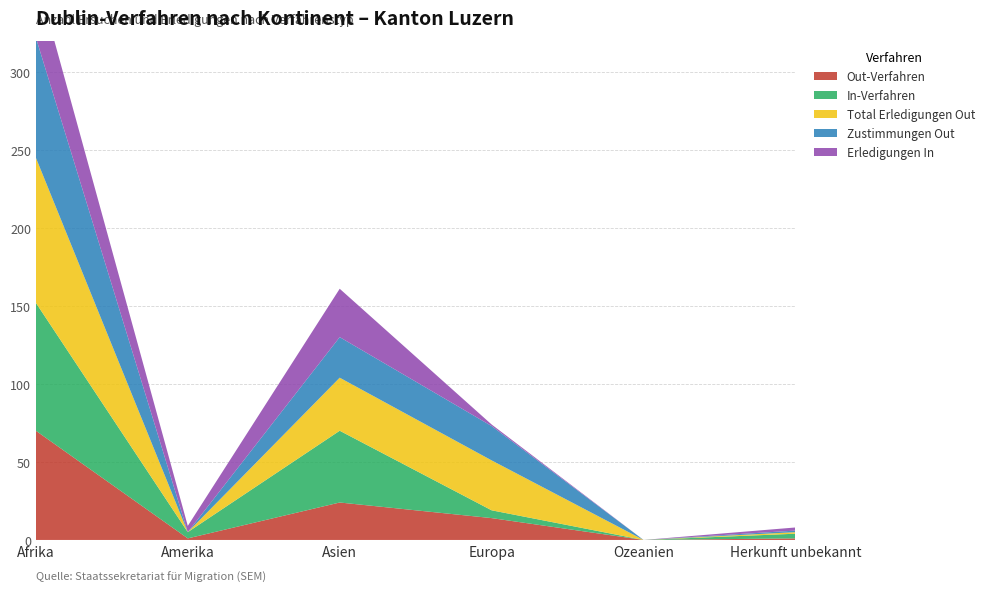

Reading right to left, transcribe all the data shown in this chart.

Out-Verfahren: Herkunft unbekannt=1	Ozeanien=0	Europa=14	Asien=24	Amerika=1	Afrika=70
In-Verfahren: Herkunft unbekannt=3	Ozeanien=0	Europa=5	Asien=46	Amerika=4	Afrika=82
Total Erledigungen Out: Herkunft unbekannt=1	Ozeanien=0	Europa=32	Asien=34	Amerika=0	Afrika=93
Zustimmungen Out: Herkunft unbekannt=1	Ozeanien=0	Europa=22	Asien=26	Amerika=0	Afrika=77
Erledigungen In: Herkunft unbekannt=2	Ozeanien=0	Europa=1	Asien=31	Amerika=4	Afrika=41